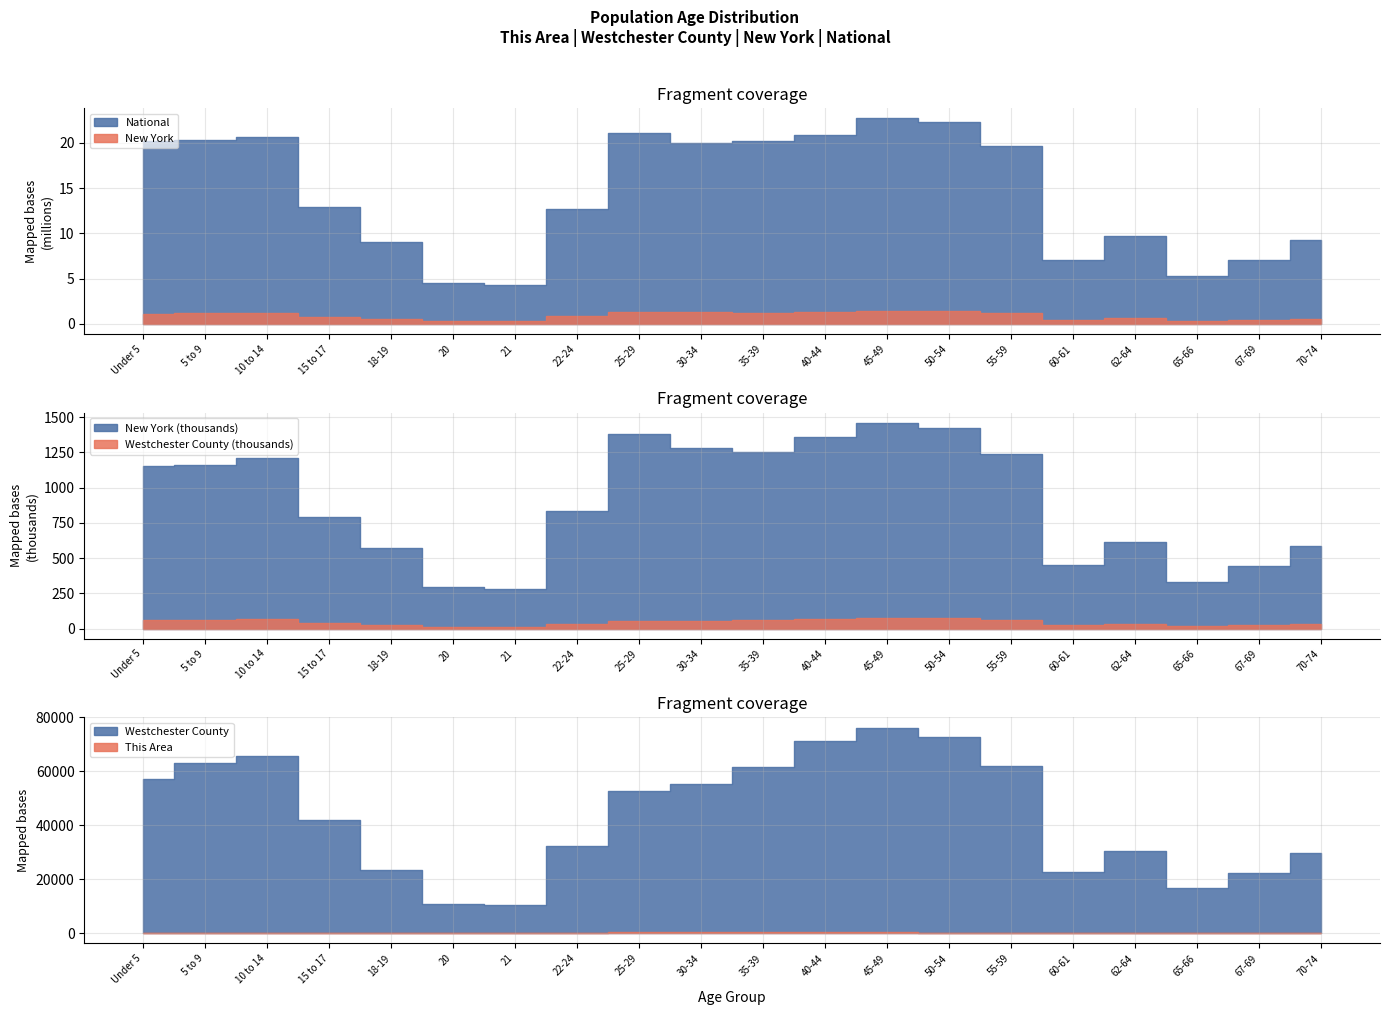

What is the average value of the This Area series?

87